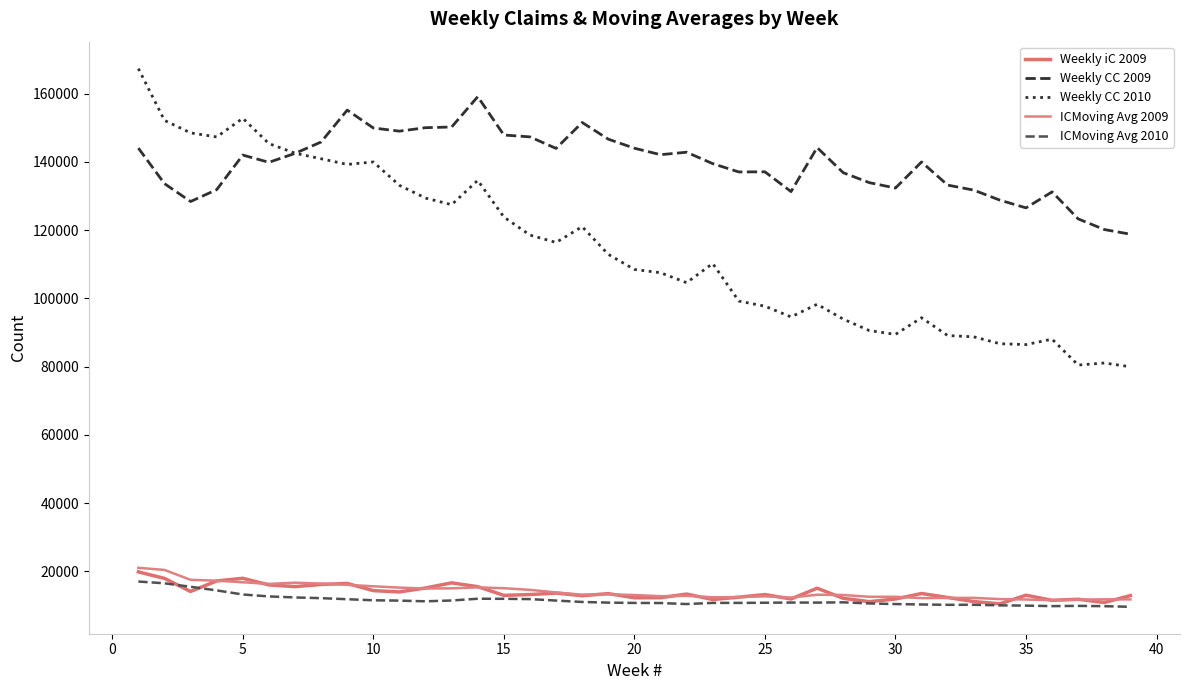

What are all the series names shown in the legend?

Weekly iC 2009, Weekly CC 2009, Weekly CC 2010, ICMoving Avg 2009, ICMoving Avg 2010